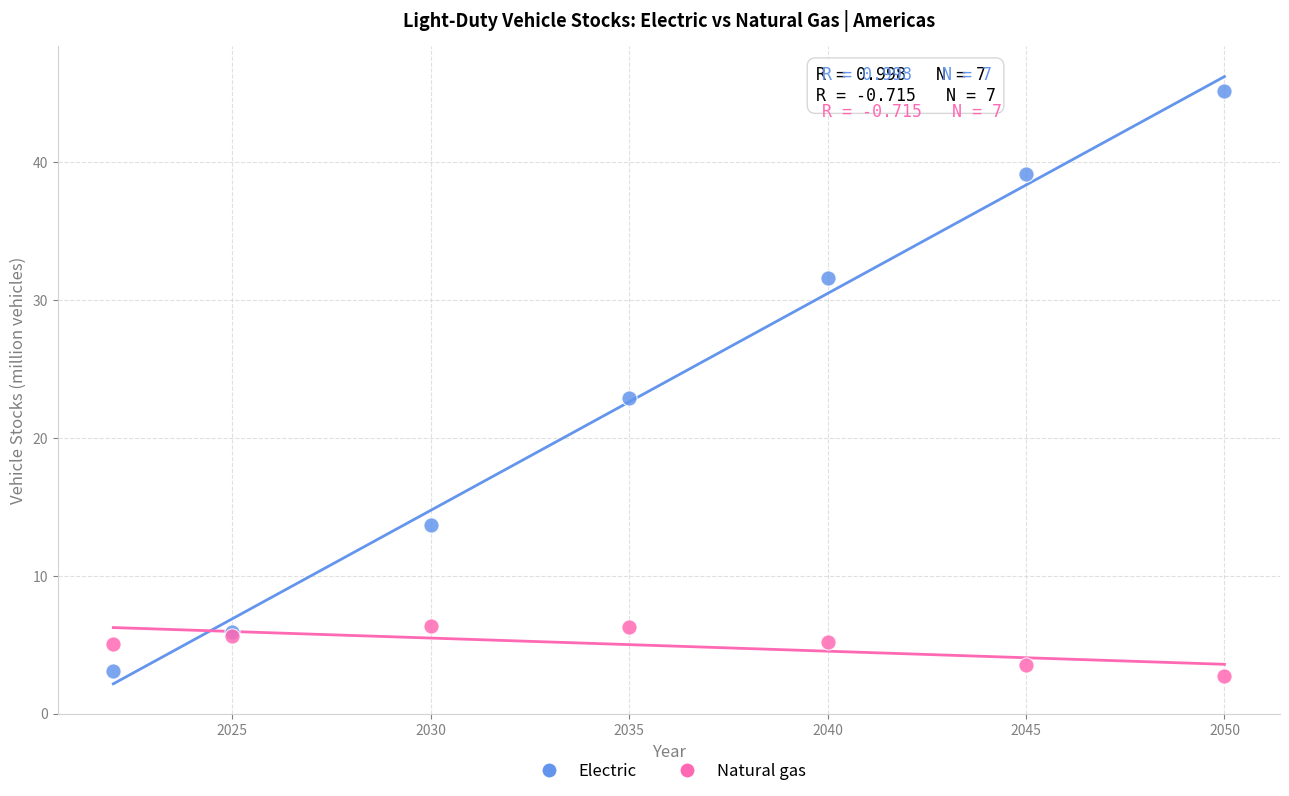

In the Electric series, what Y value is closest to 24?

22.9